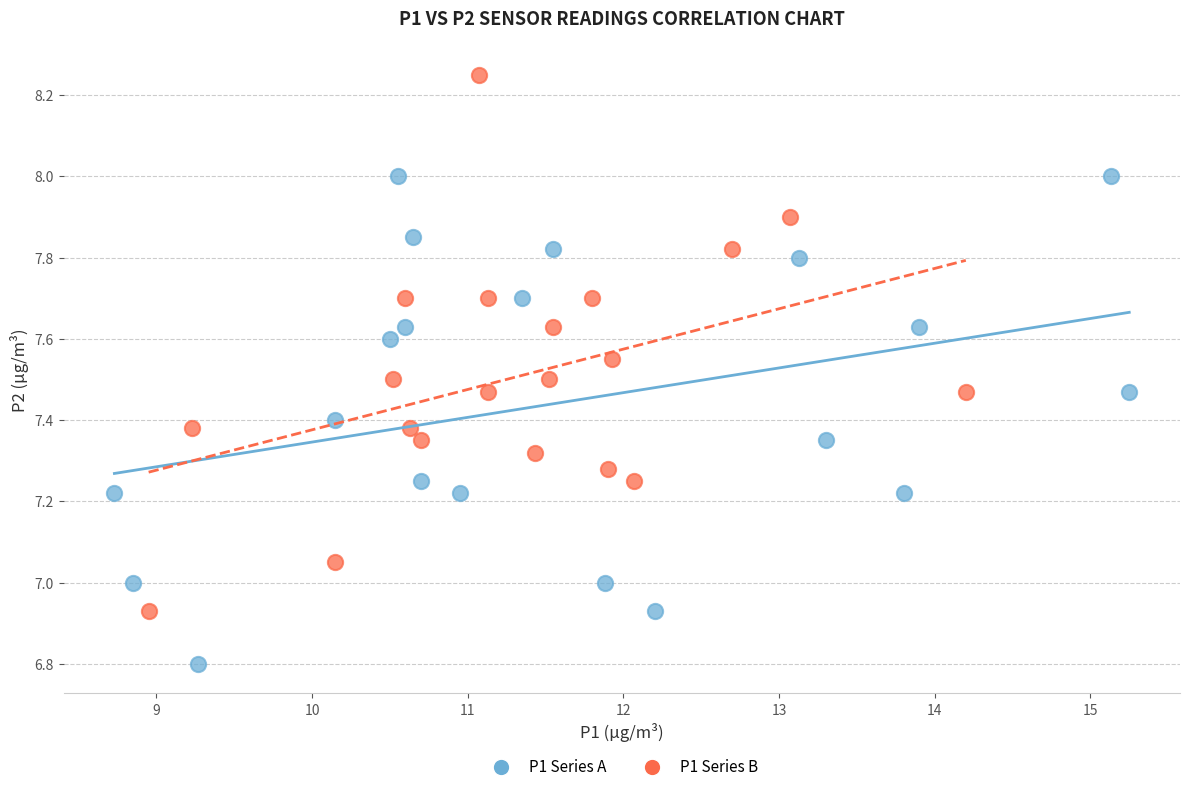

Which series contains the highest Y value?

P1 Series B